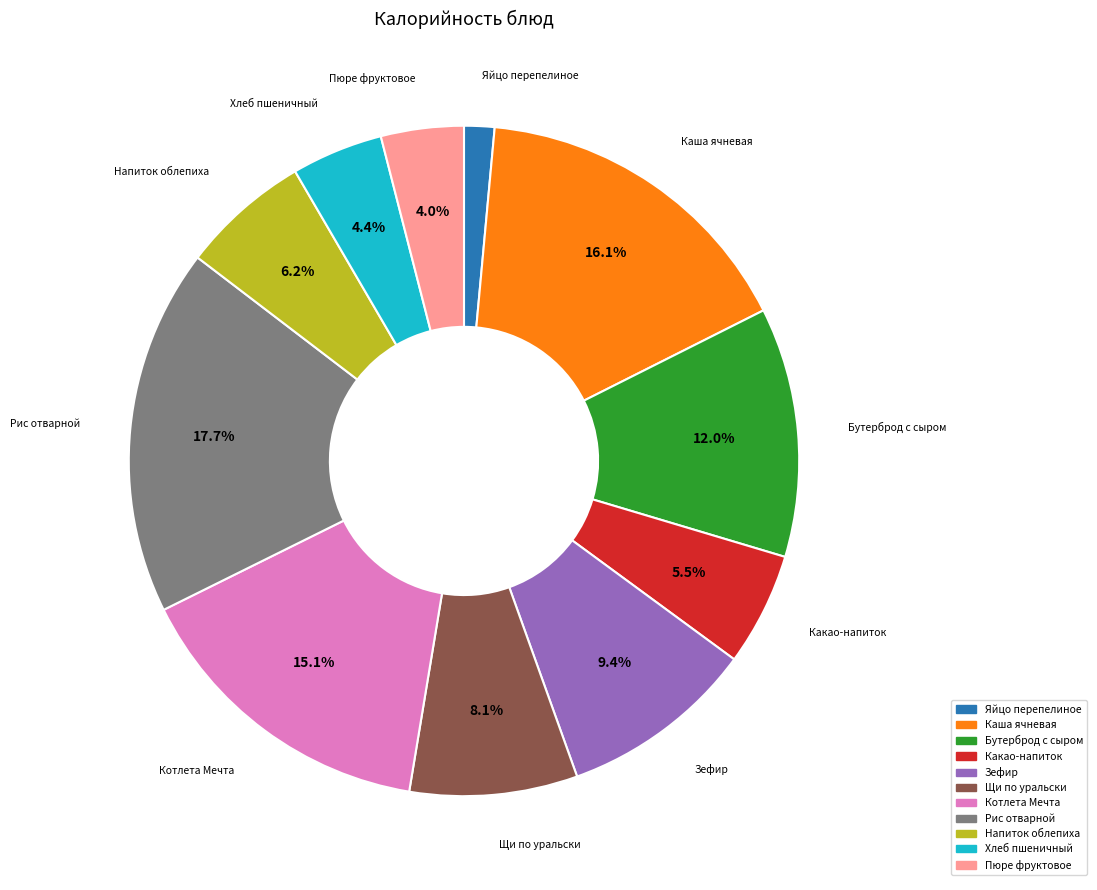

What is the smallest slice in the pie chart?

Яйцо перепелиное